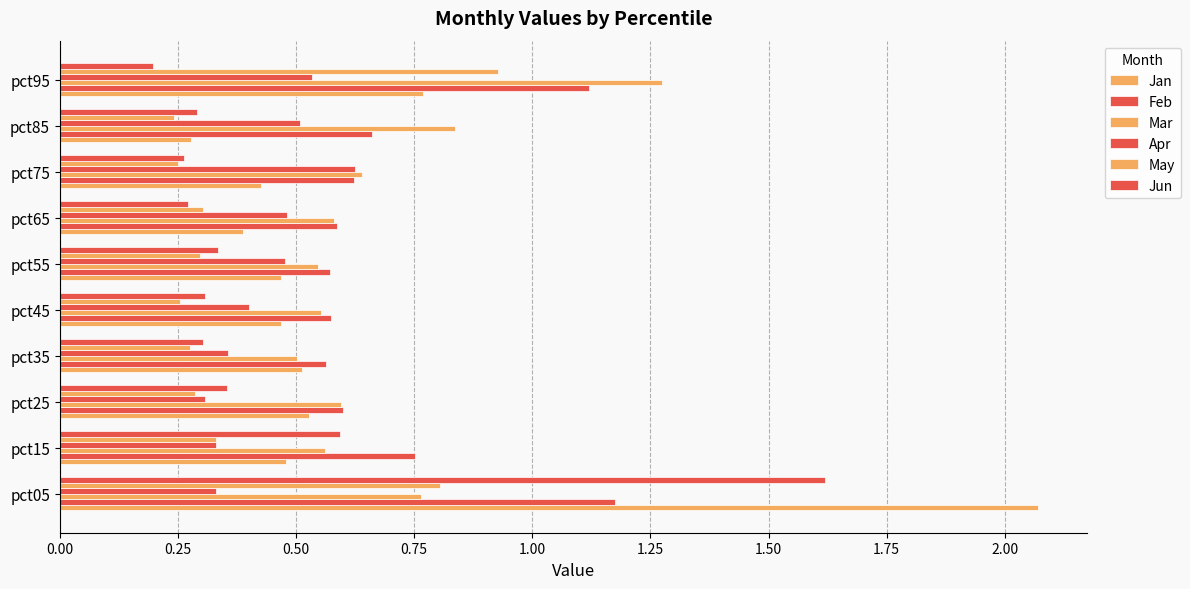

How many distinct data groups are displayed?

6